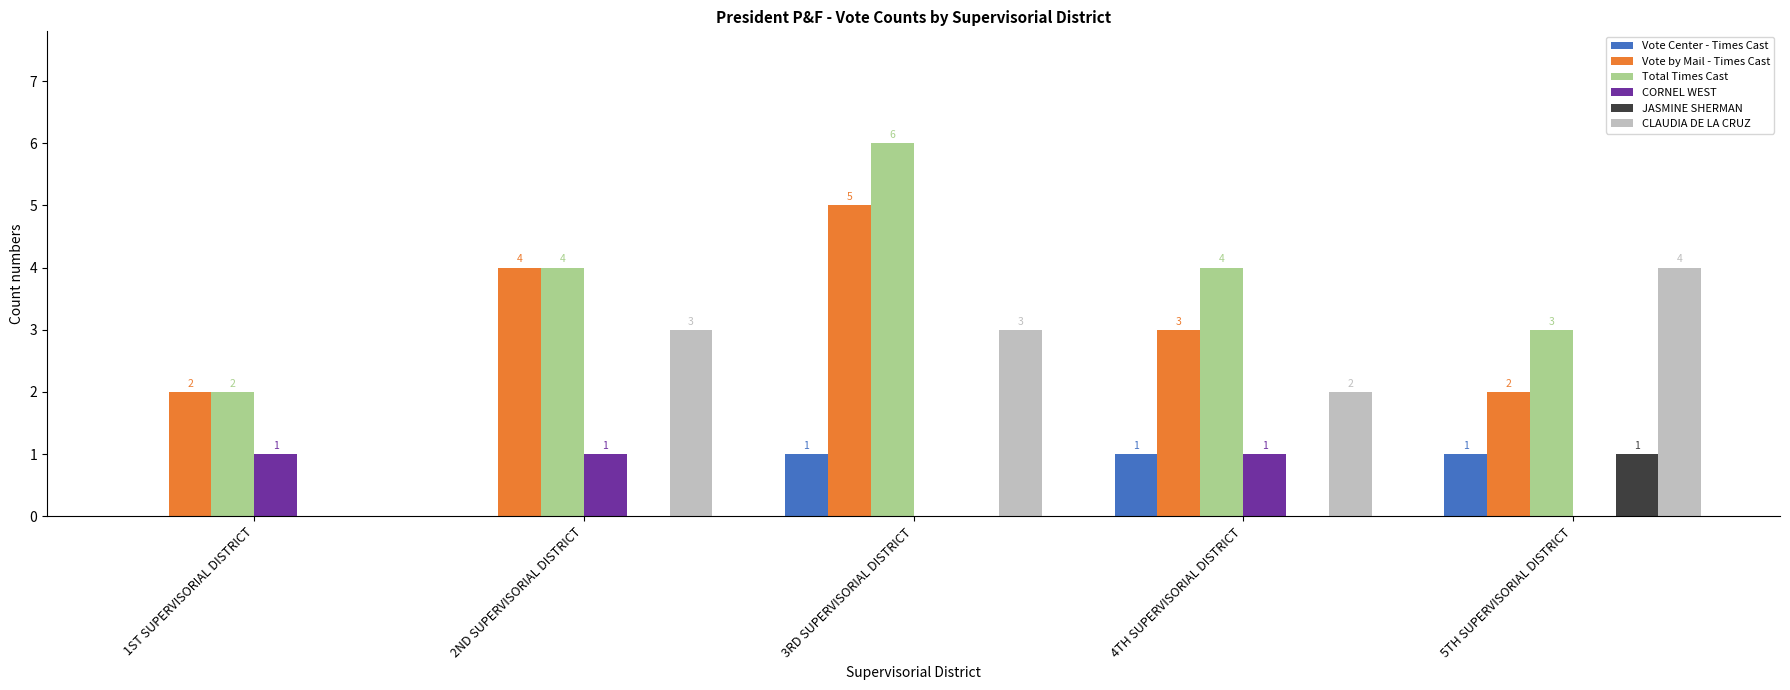

Which category has the highest value in the CLAUDIA DE LA CRUZ series?

5TH SUPERVISORIAL DISTRICT